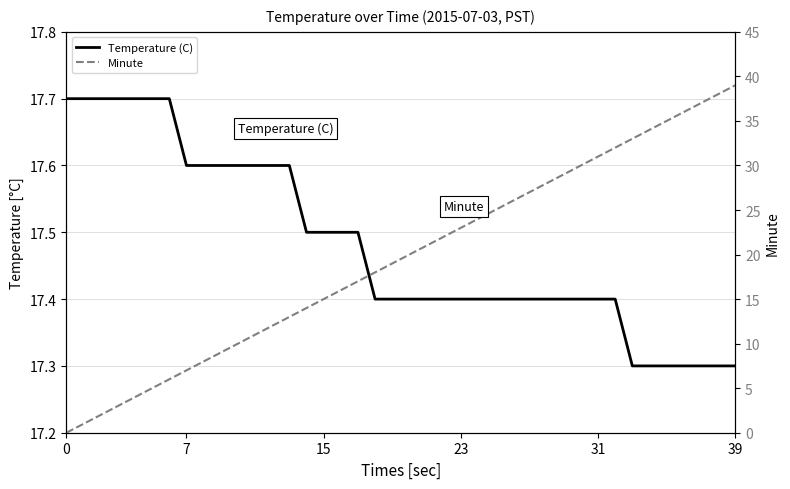

At which label does Temperature (C) reach its minimum?

33